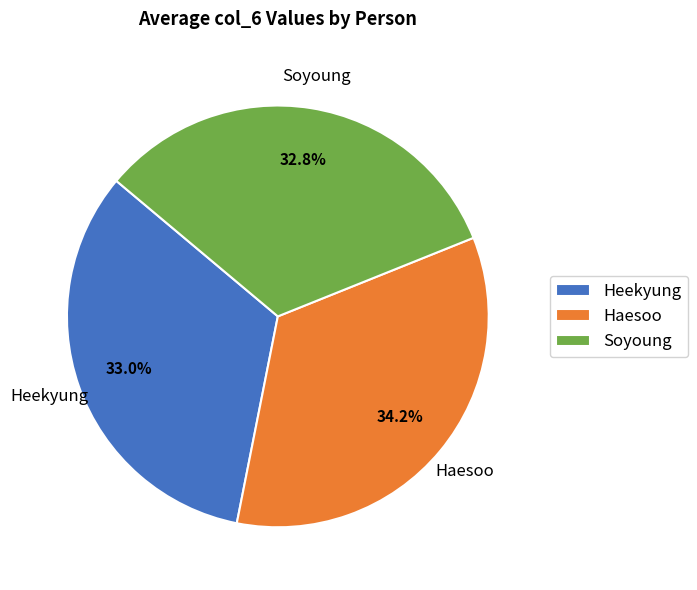

Which slice is the largest?

Haesoo